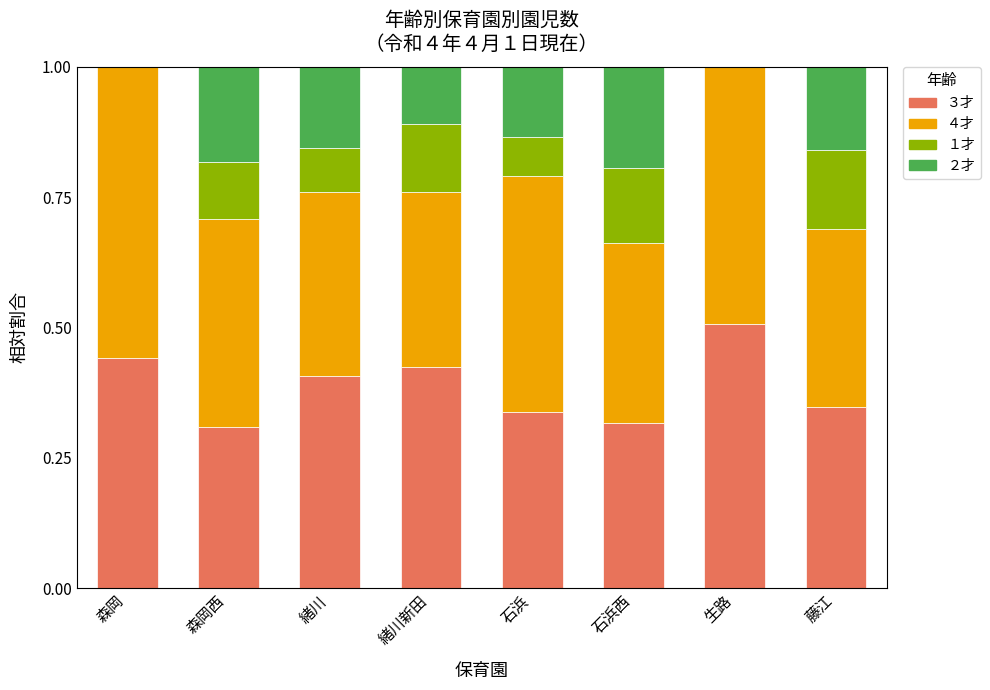

What is the sum of all ３才 values?

3.1